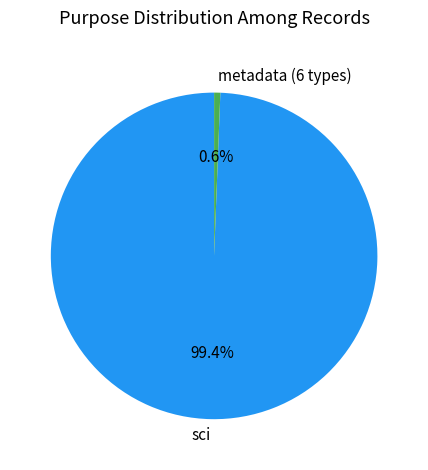

How many slices are in this pie chart?

2